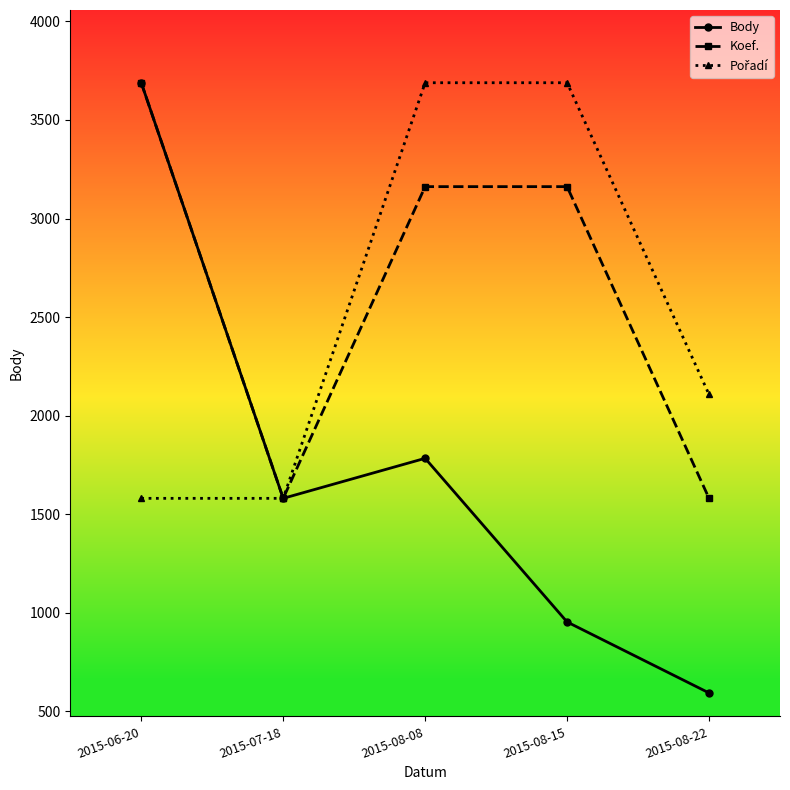

In Koef., how many points are lower than both neighbors (excluding endpoints)?

1